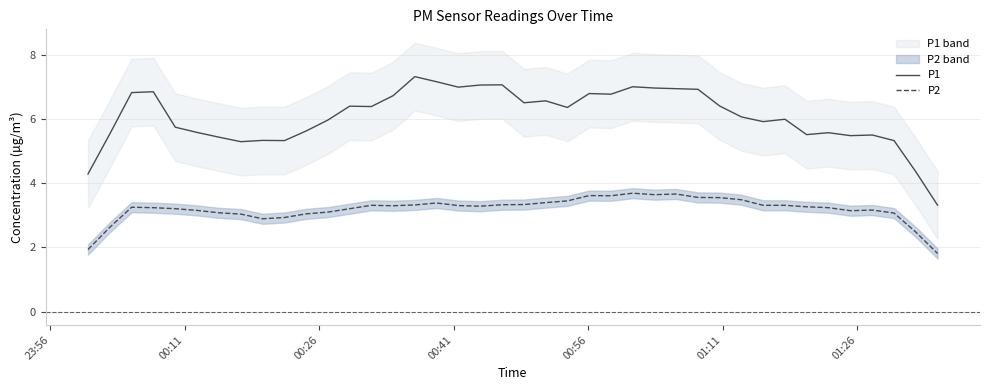

True or false: P2 and P1 intersect in this chart.

False